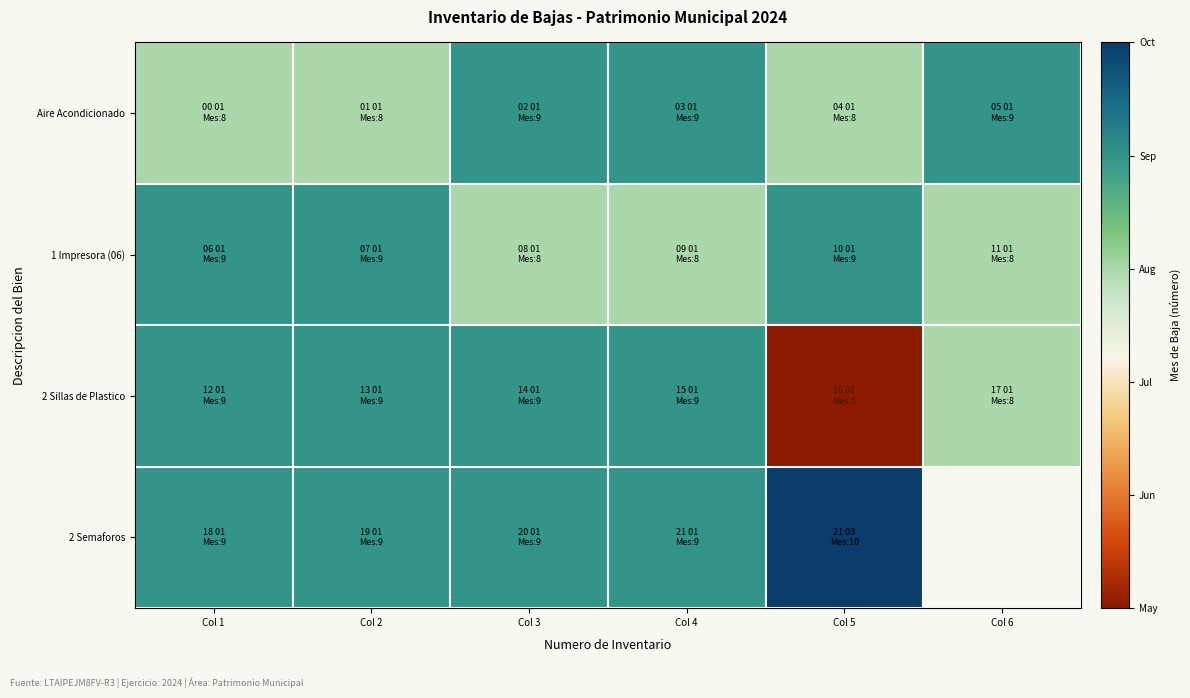

Which has a higher value, Col 3 or Col 4?

Col 3